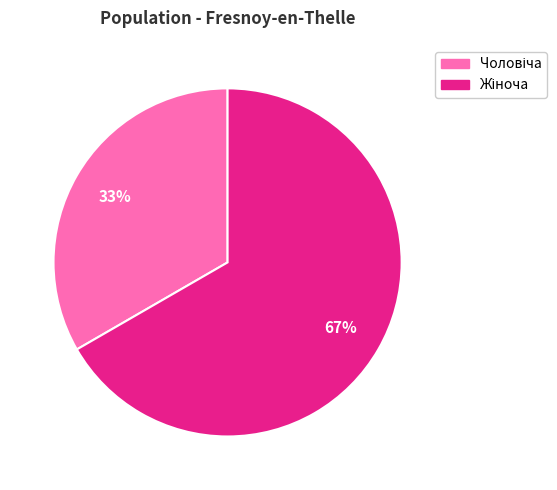

Does any single category account for the majority?

Yes